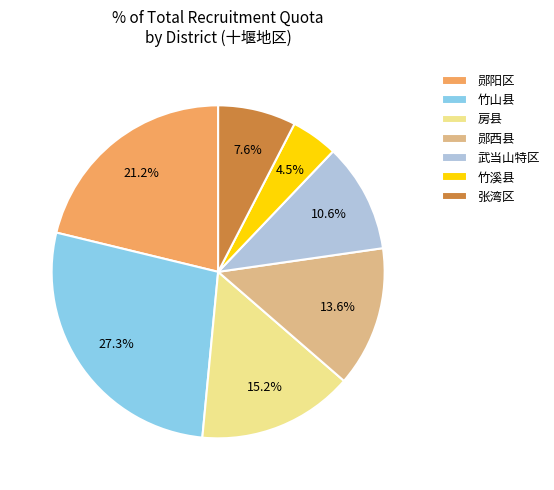

Rank the categories by value from highest to lowest.

竹山县, 郧阳区, 房县, 郧西县, 武当山特区, 张湾区, 竹溪县